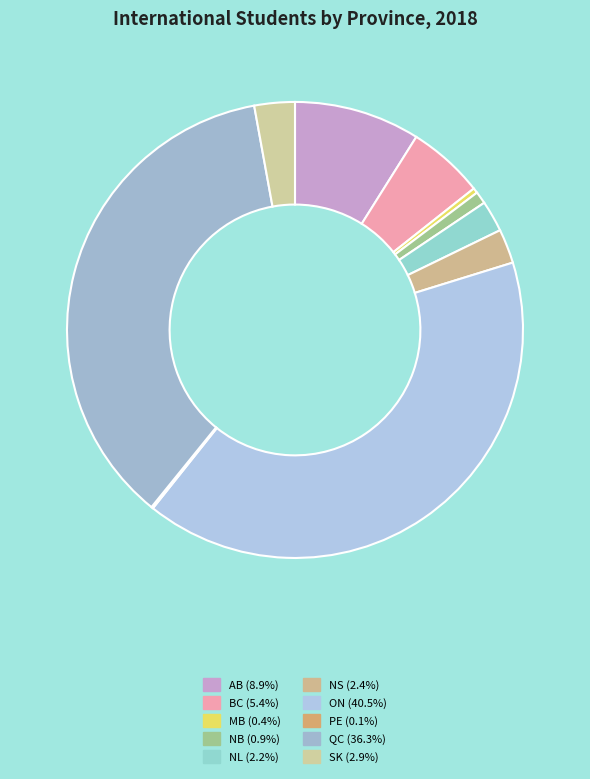

How many slices are in this pie chart?

10